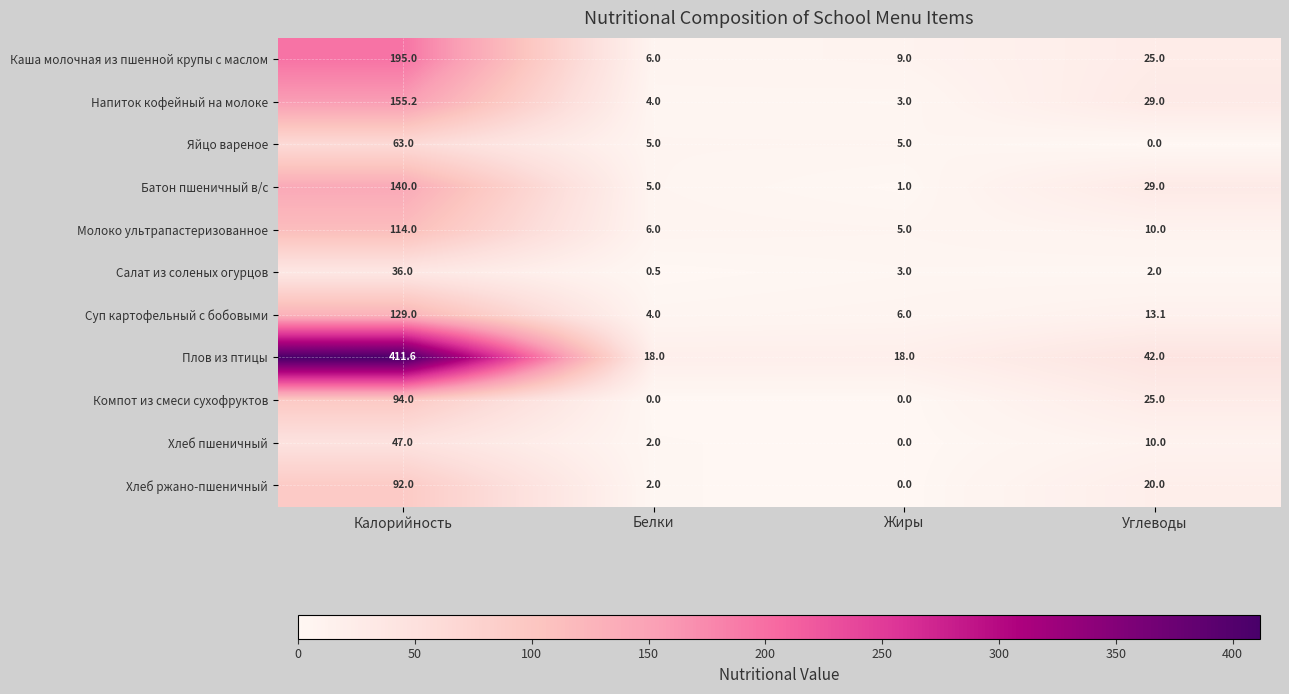

At which category is the sum across all series the highest?

Калорийность